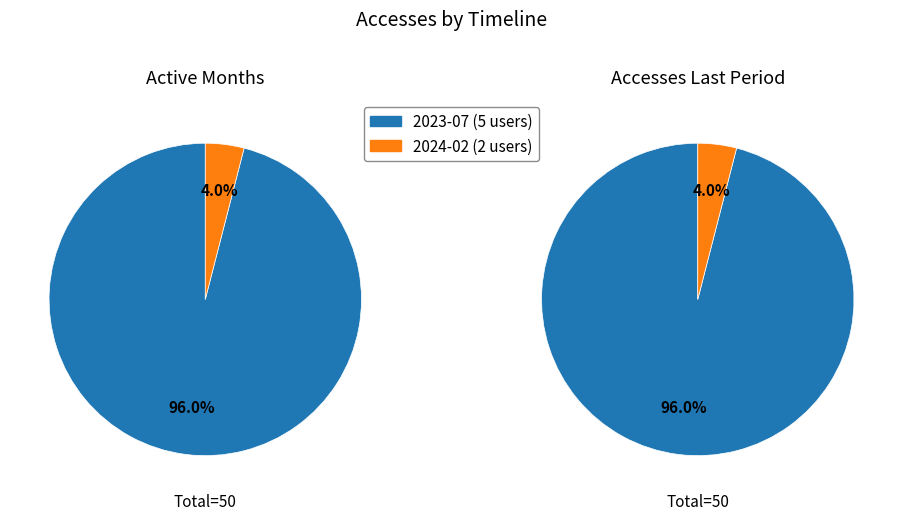

To the nearest percent, what is the combined percentage of 2023-07 (5 users) and 2024-02 (2 users)?

100%